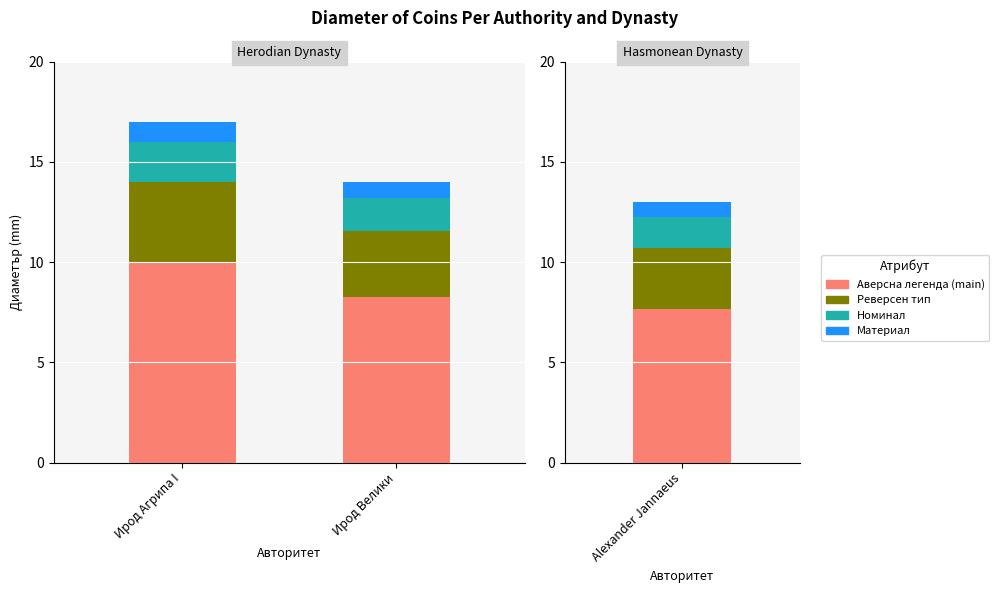

What is the maximum value for Реверсен тип?

4.0